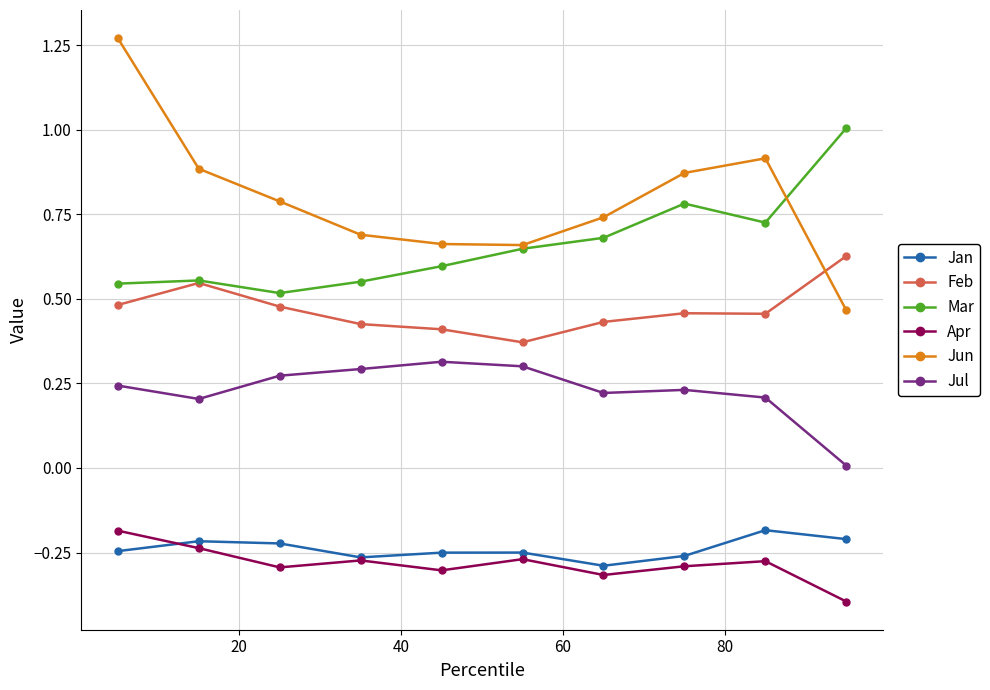

Which series has the largest total across all categories?

Jun